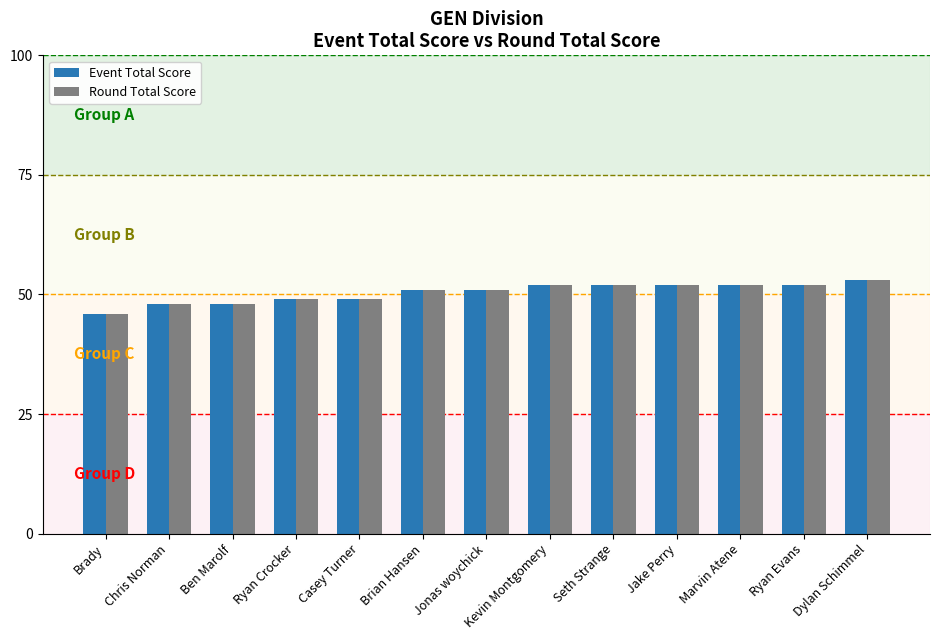

How many groups of bars are there?

13